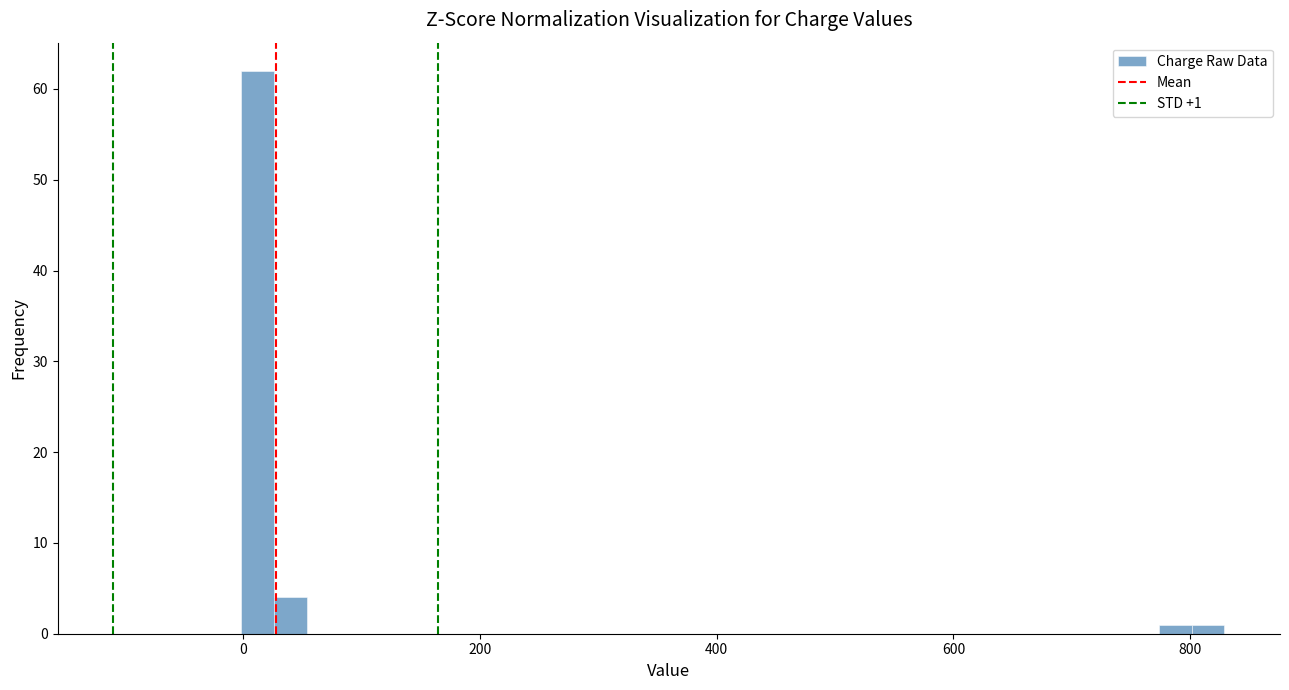

Read against the x-axis, roughly where is the centre of the tallest bar?

20